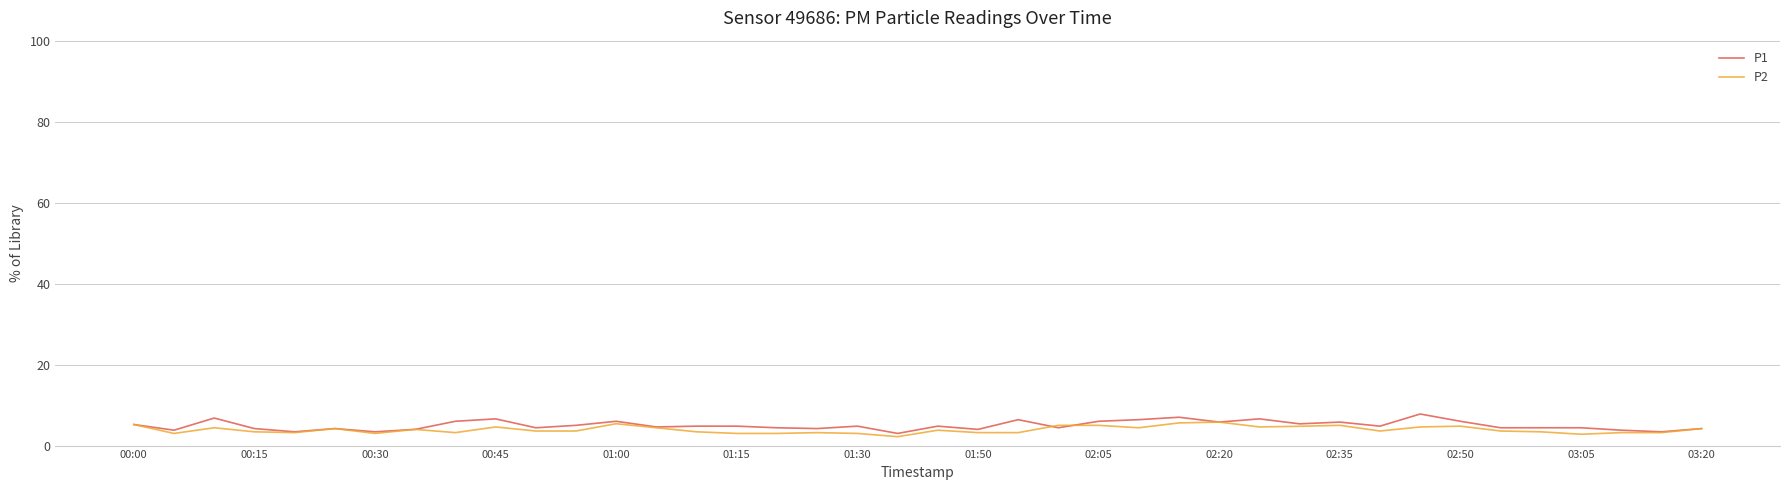

Which series has the largest range (max minus min)?

P1